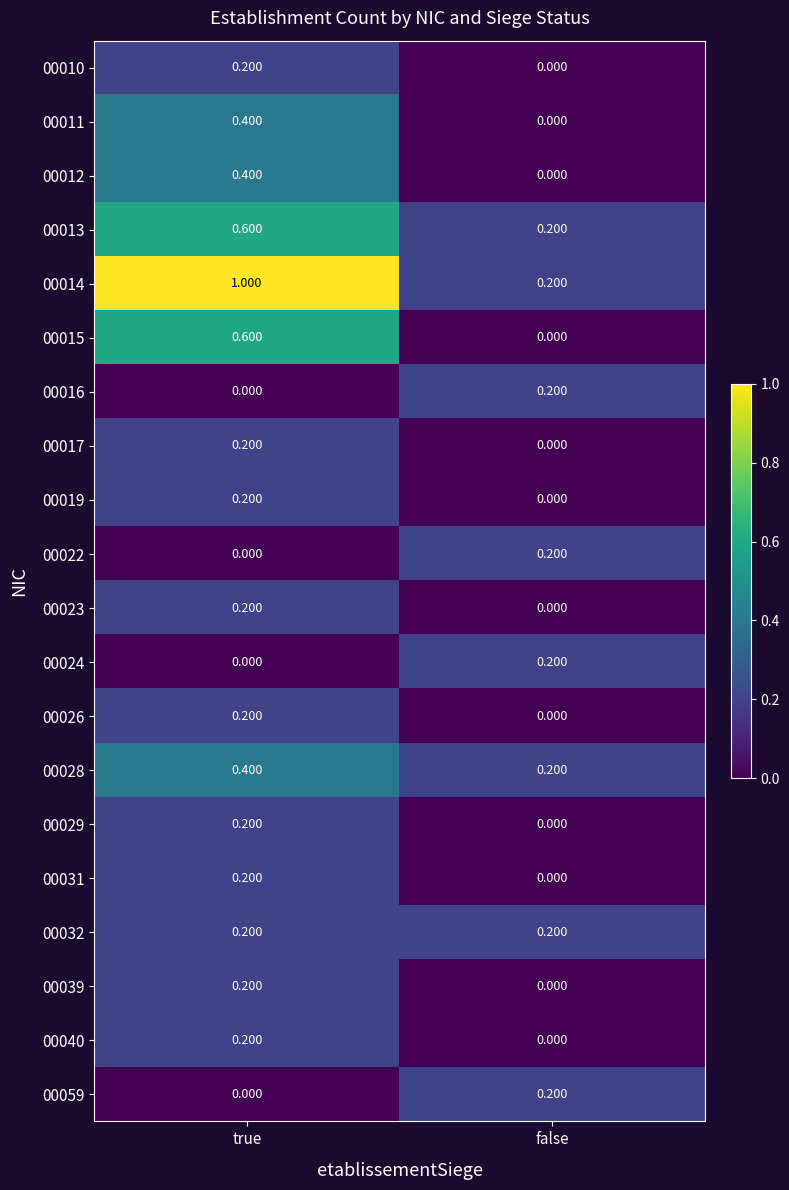

Between true and false, which series saw the biggest shift?

00014